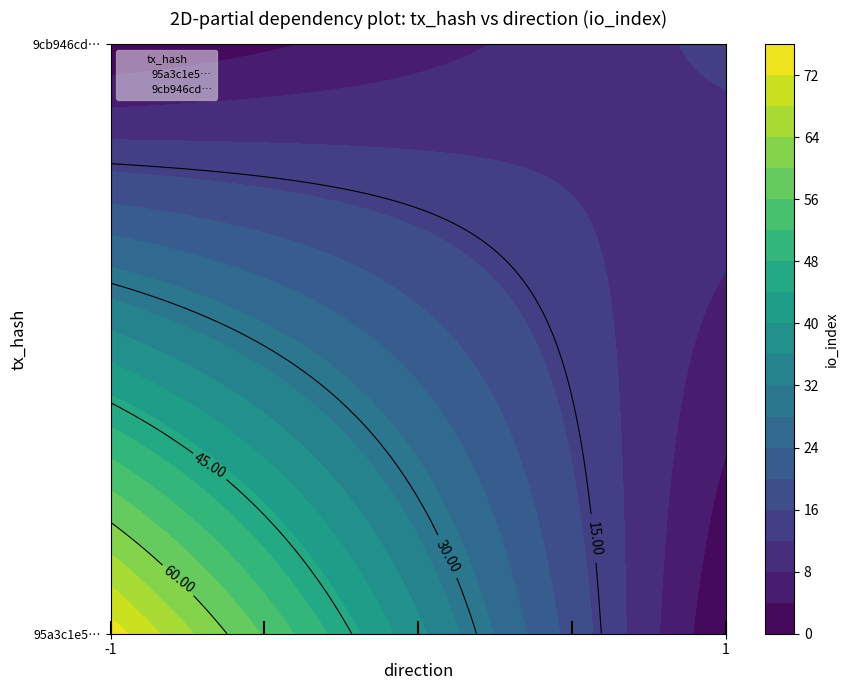

At io_index, list the series in order from smallest to largest.

9cb946cdf176e698fc24b46c5c226e1d54d61d4, 95a3c1e5337bf7dcc89cce1eaee376b662e7ecb